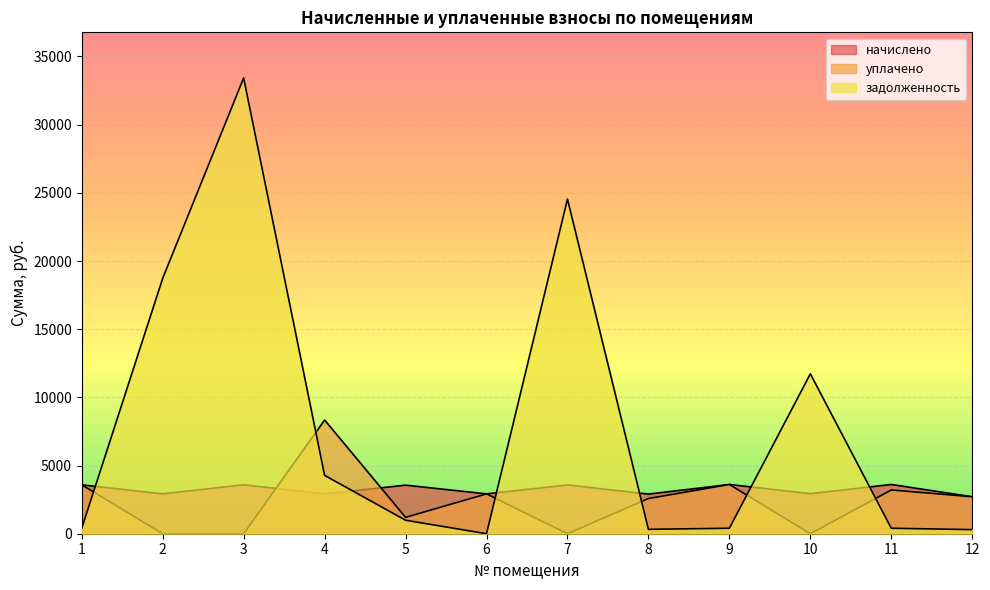

True or false: начислено and задолженность intersect in this chart.

True